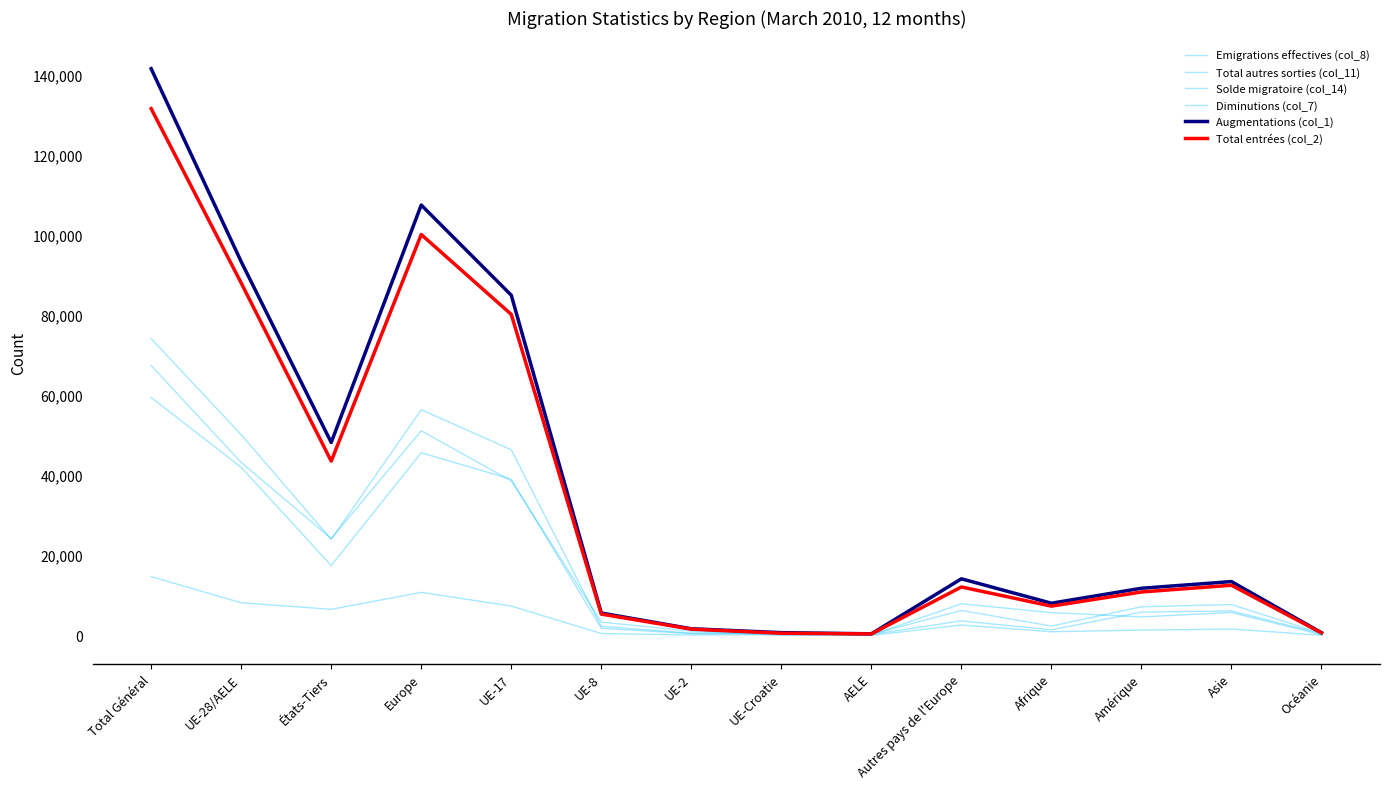

The Total autres sorties (col_11) series shows 484 at UE-8. True or false?

True